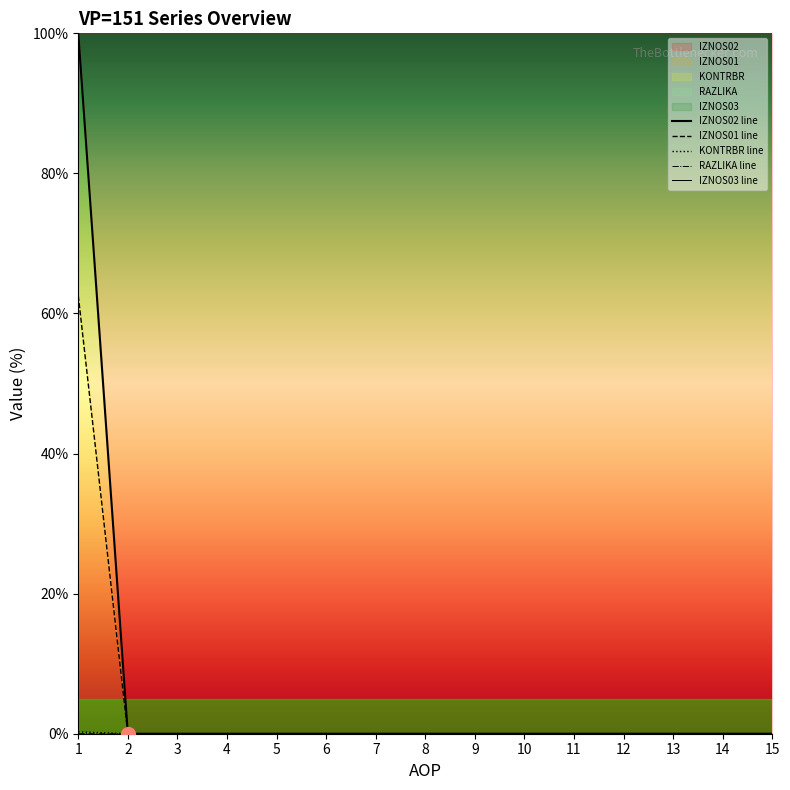

Does the chart display data point markers on the line(s)?

No